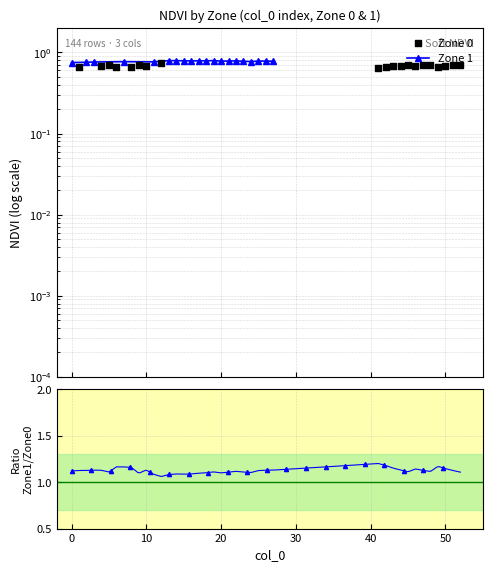

Which series reaches the minimum Y coordinate?

Zone 0